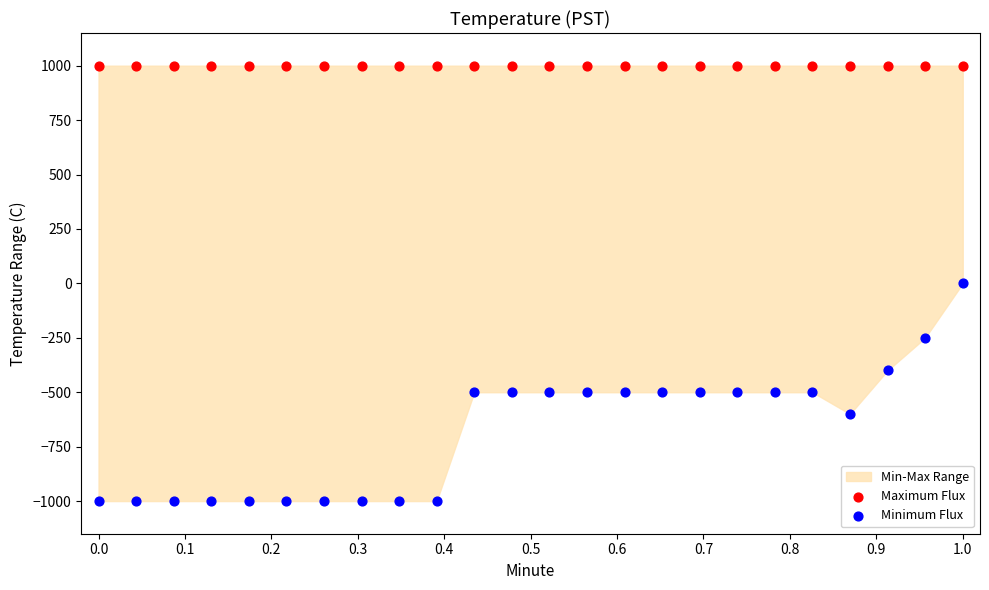

Which series contains the highest Y value?

Maximum Flux